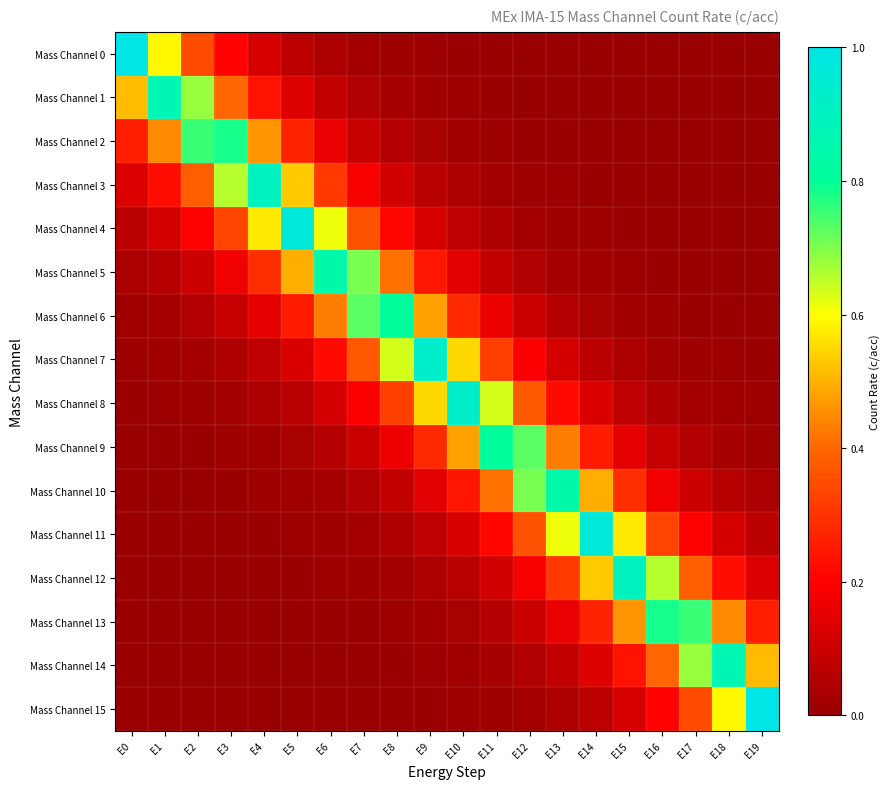

What is the greatest value displayed?

1.0